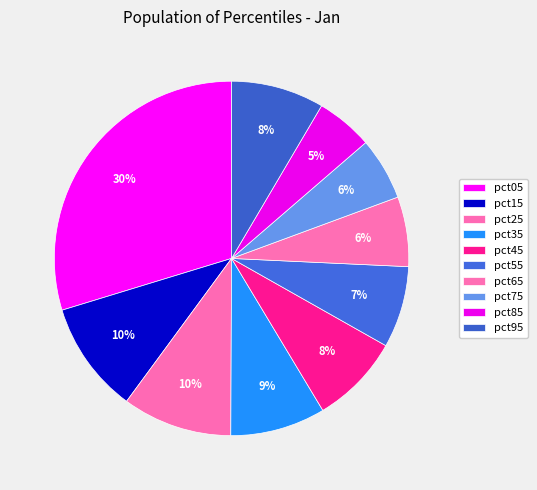

True or false: pct75 accounts for 6% of the total.

True